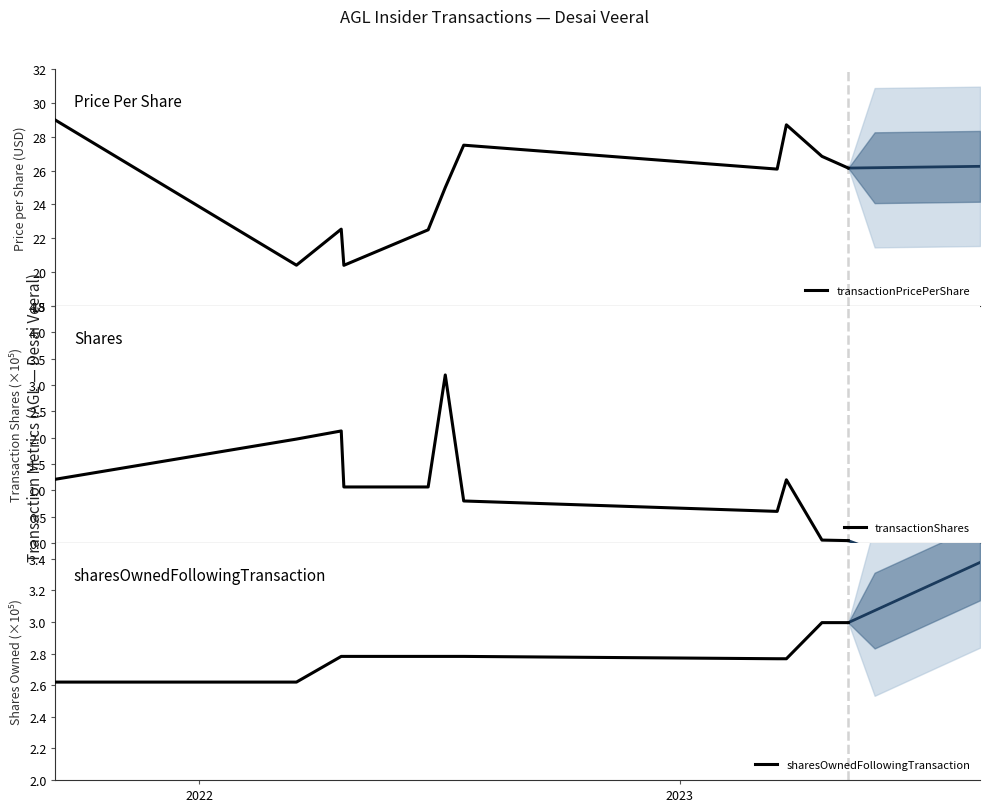

True or false: transactionShares and transactionPricePerShare intersect in this chart.

False